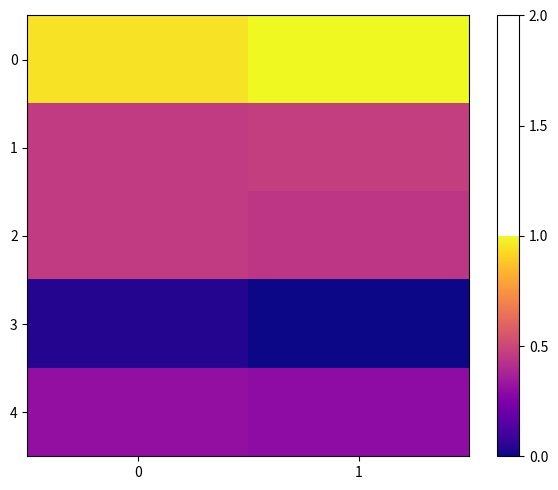

What is the spread (max minus min) of values at 1?

1.0